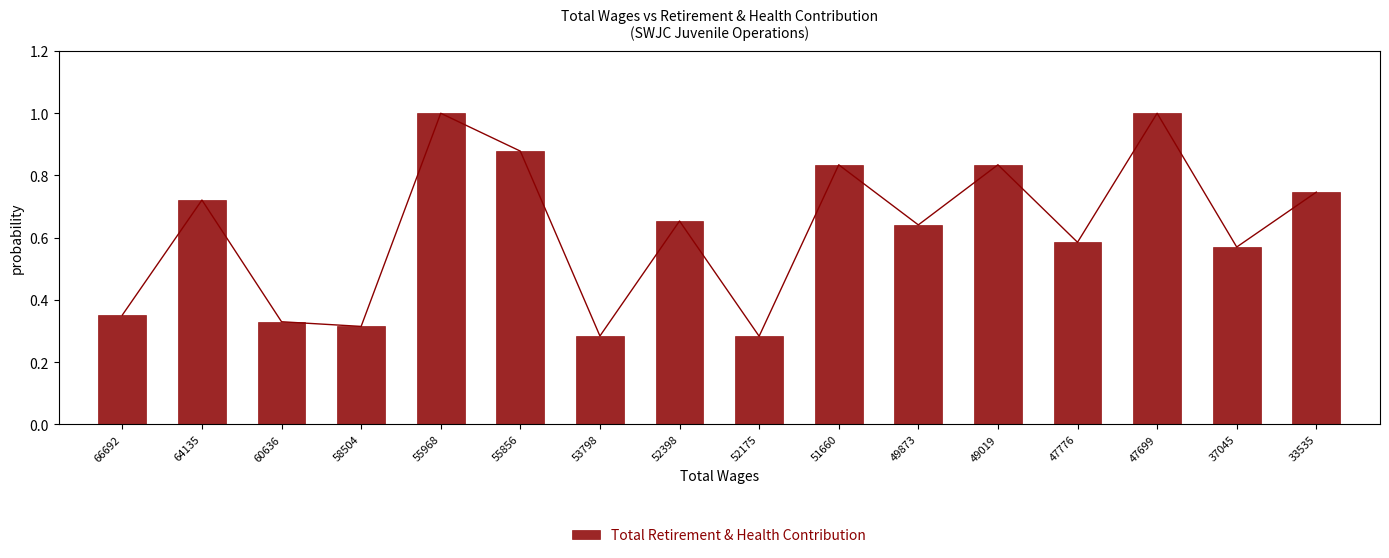

List the labels in order of value, smallest first.

52175, 53798, 58504, 60636, 66692, 37045, 47776, 49873, 52398, 64135, 33535, 51660, 49019, 55856, 55968, 47699